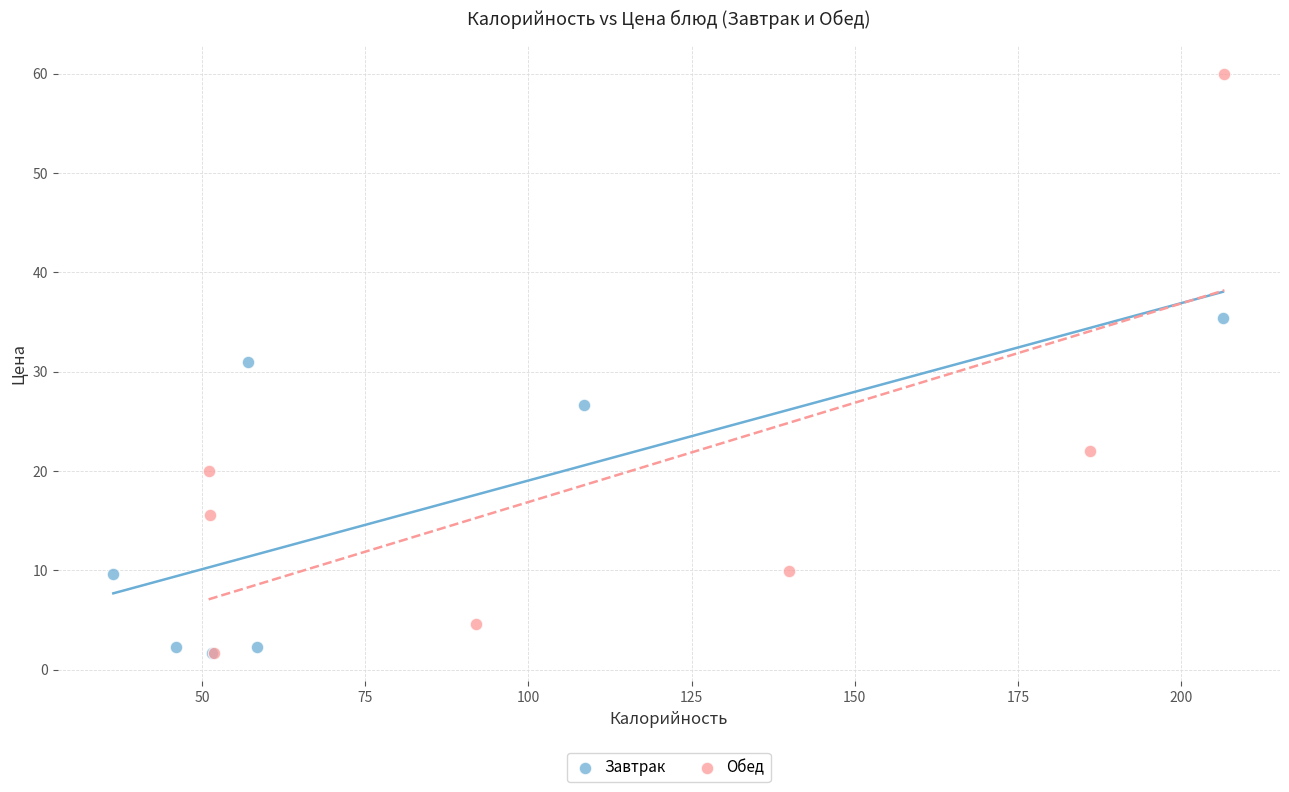

What are all the series names shown in the legend?

Завтрак, Обед